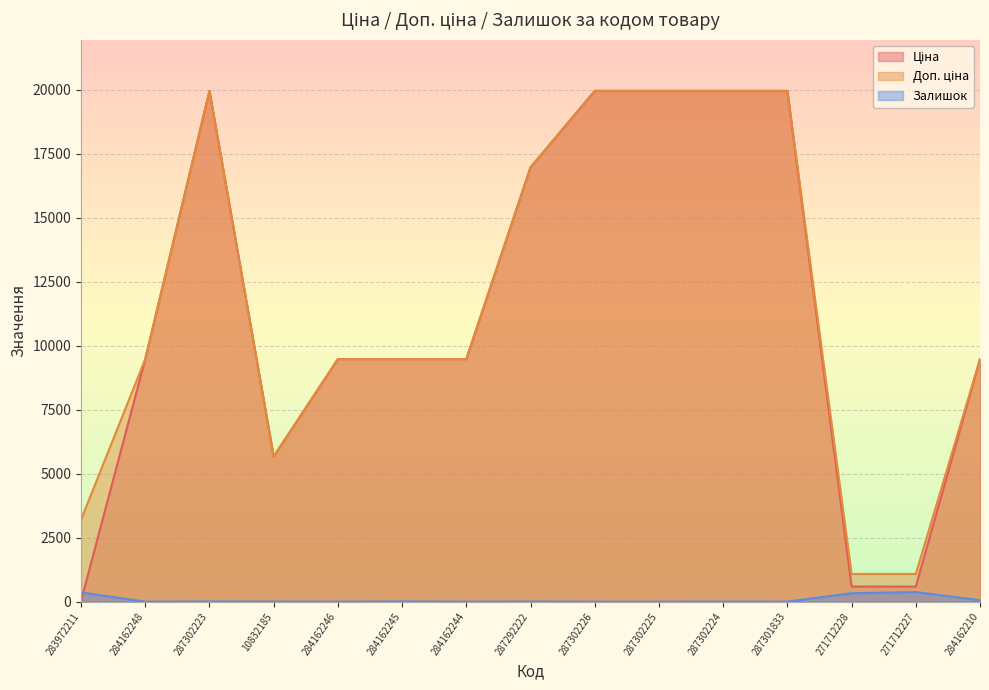

Does the chart display data point markers on the line(s)?

No